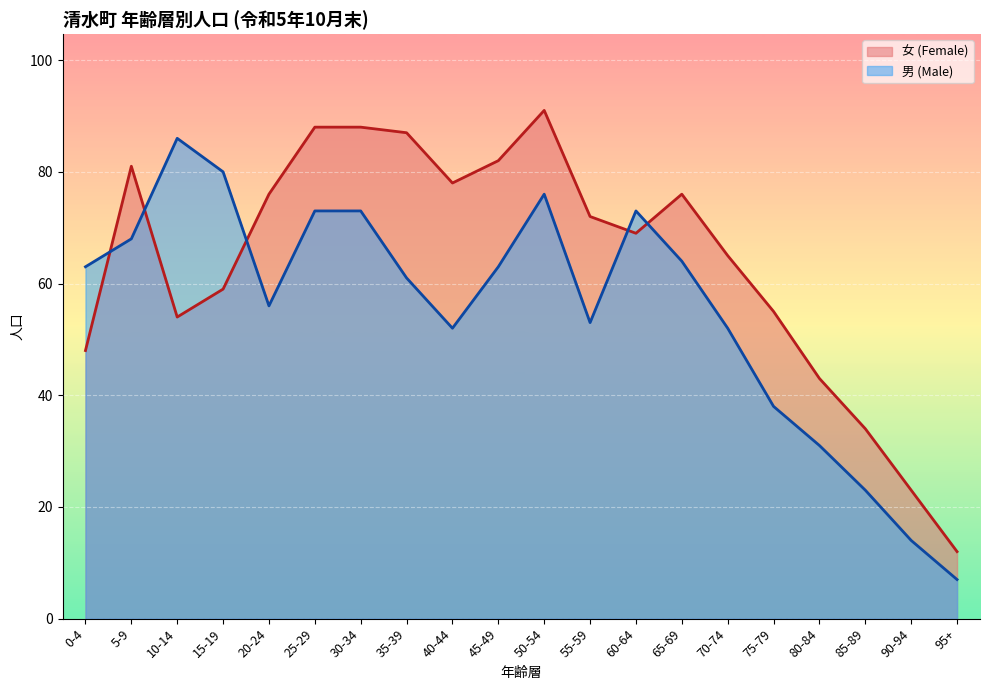

What is the spread (max minus min) of values at 45-49?

19